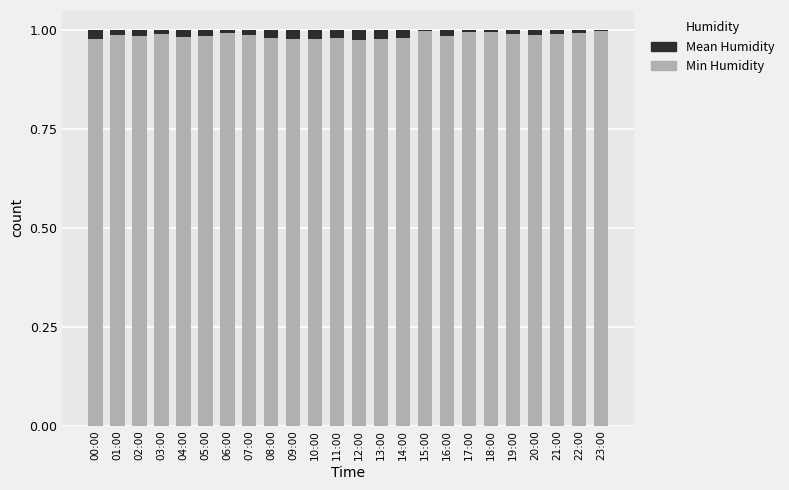

What is the sum of all Min Humidity values?

23.7